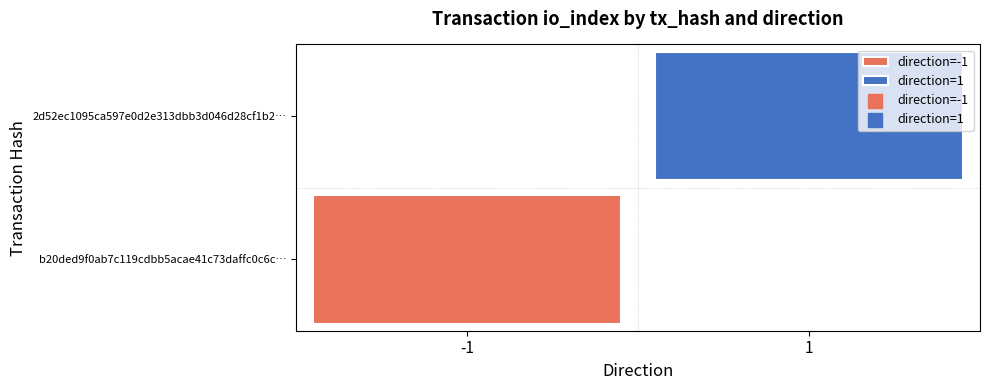

What is the spread (max minus min) of values at direction?

2